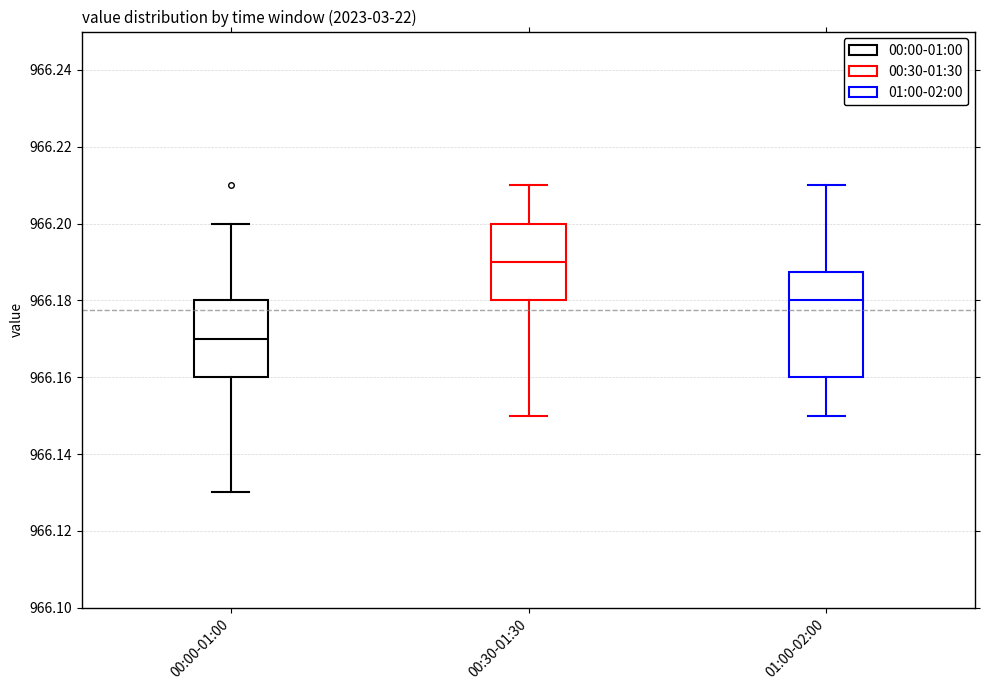

Reading left to right, transcribe this box plot: for each box, give where its median line is, the range the box spans, and where its two whiskers end, as read against the y-axis. The values are not printed on the chart, so give them approximately, as read against the axis.

00:00-01:00: median 966.170, box 966.160 to 966.180, whiskers 966.130 to 966.200
00:30-01:30: median 966.190, box 966.180 to 966.200, whiskers 966.150 to 966.210
01:00-02:00: median 966.180, box 966.160 to 966.188, whiskers 966.150 to 966.210